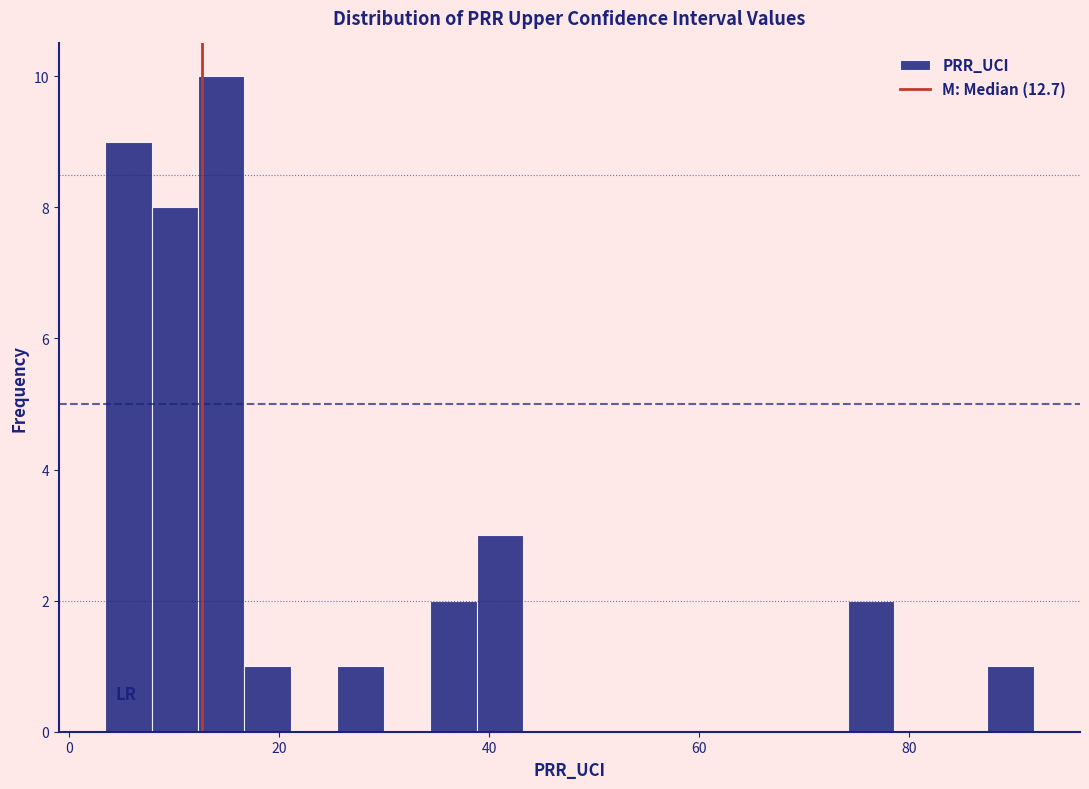

Around what value on the x-axis is the tallest bar? Give the approximate position of its centre, as read against the axis.

14